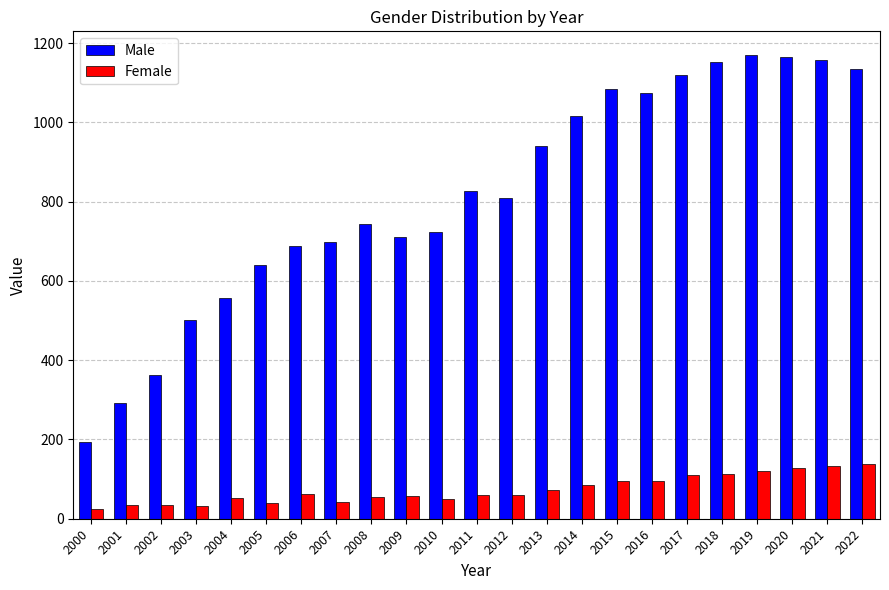

Does the chart contain any negative values?

No